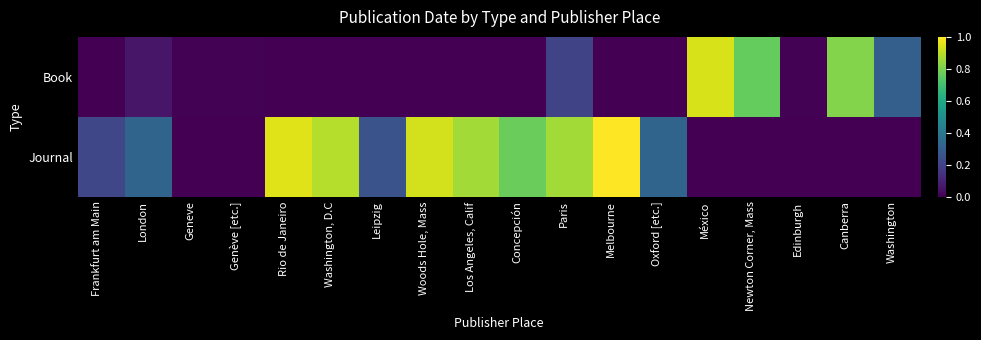

What is the total value across all series at Washington, D.C?

0.9